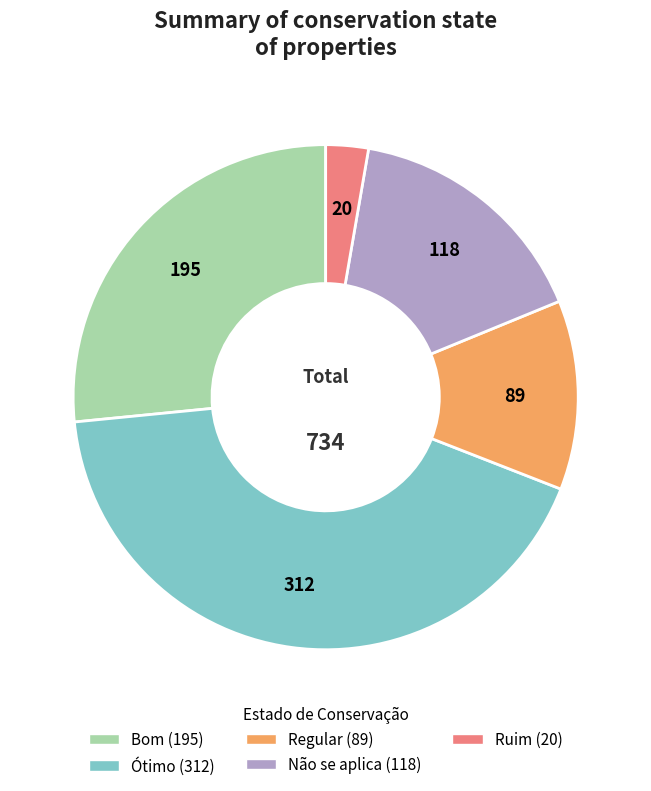

Which slice is the largest?

Ótimo